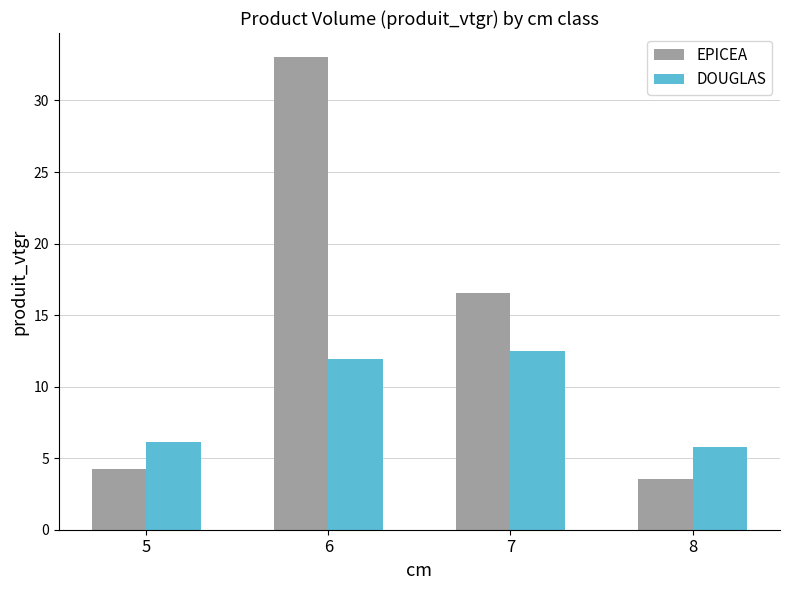

Where does the EPICEA series first go above 16?

6